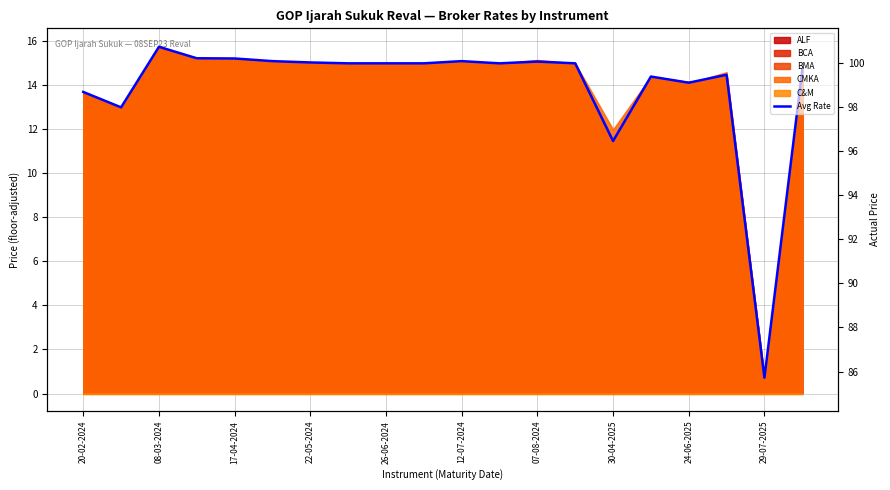

What is the difference between the values at 12 and 11?

0.1